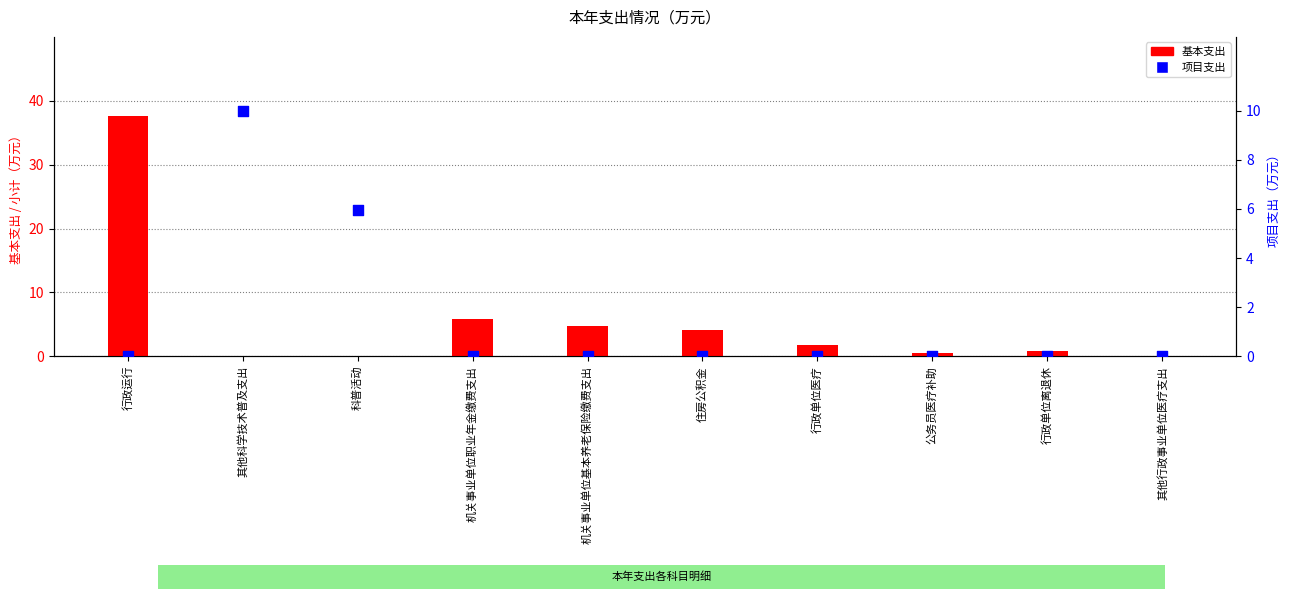

Which series has the largest total across all categories?

基本支出